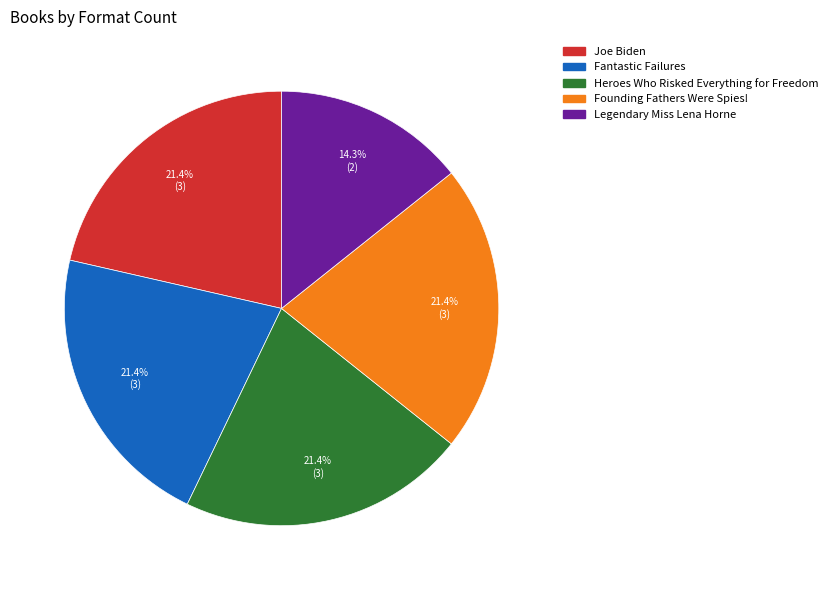

Count the number of slices in the pie.

5